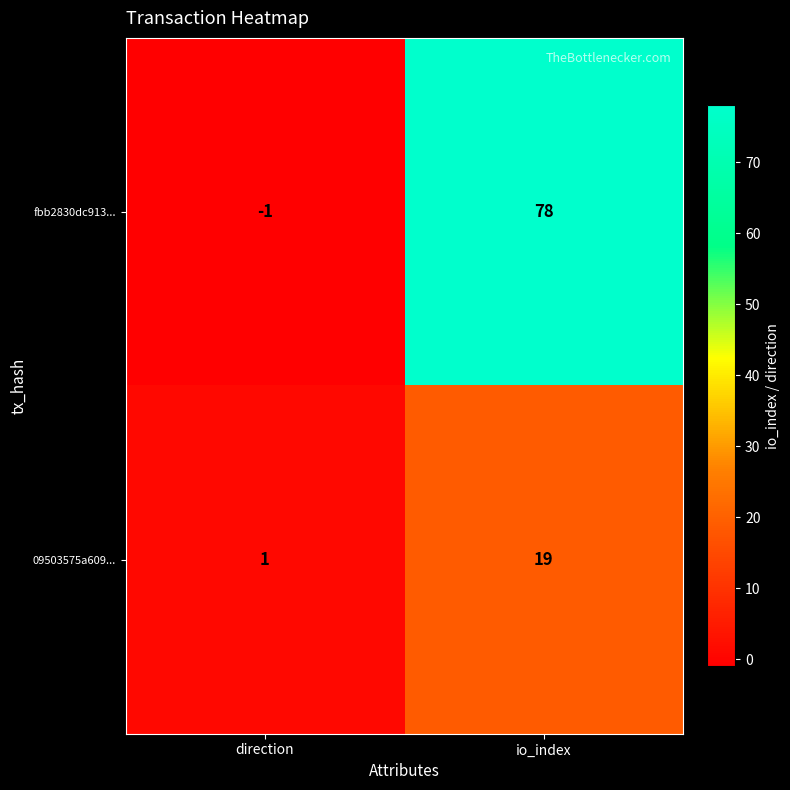

How many data points does each series have?

2